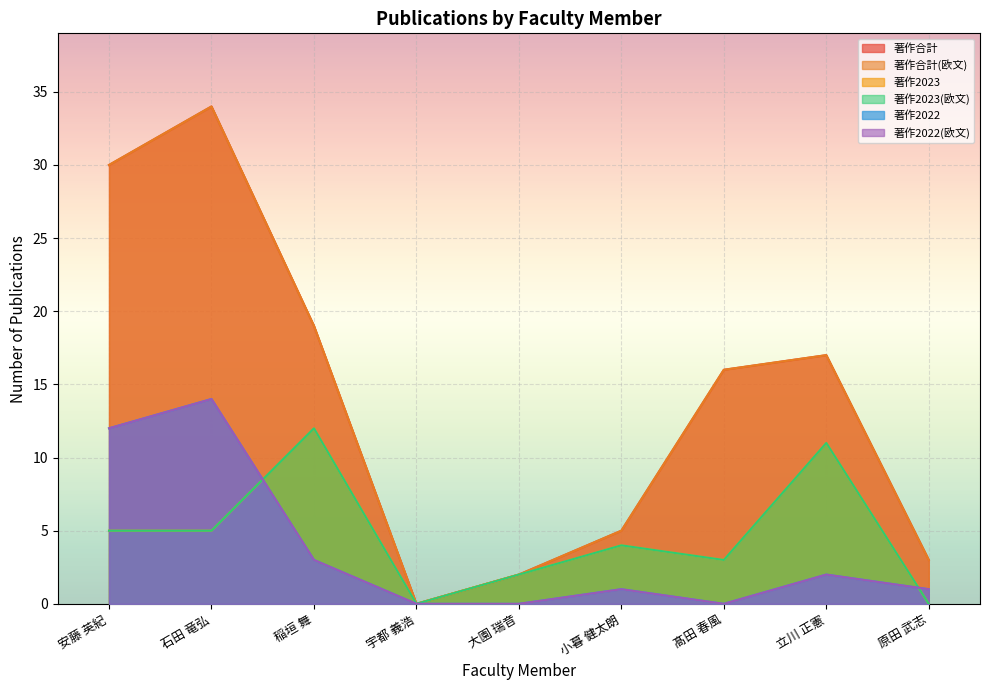

Rank the categories by 著作合計(欧文) value from highest to lowest.

石田 竜弘, 安藤 英紀, 稲垣 舞, 立川 正憲, 髙田 春風, 小暮 健太朗, 原田 武志, 大園 瑞音, 宇都 義浩